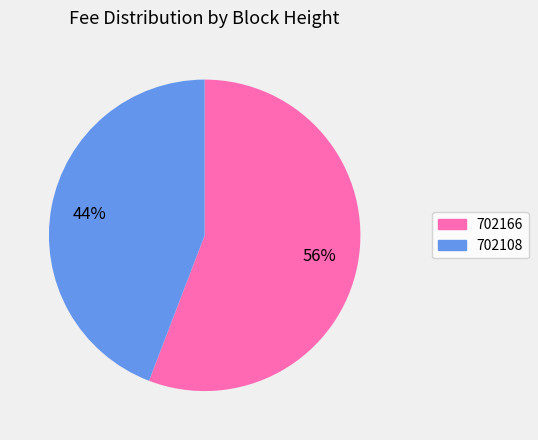

To the nearest percent, what is the combined percentage of 702108 and 702166?

100%